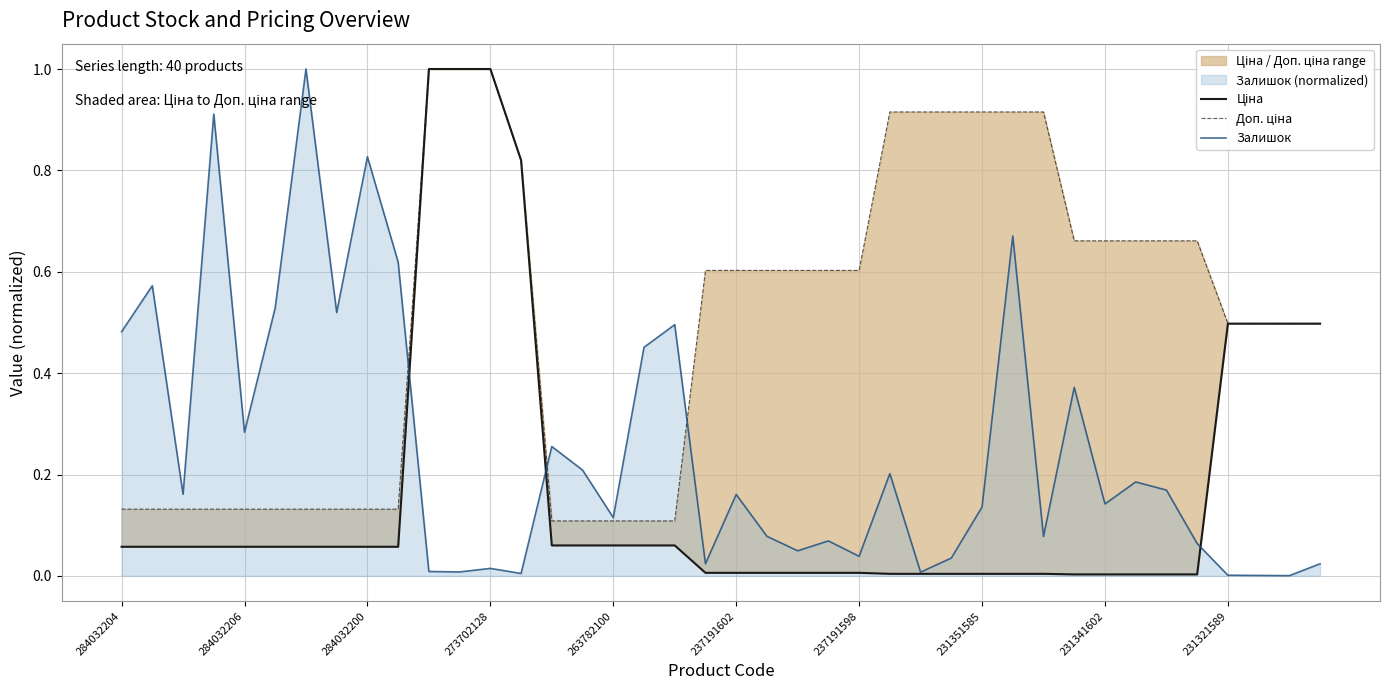

Is the value of Залишок at 39 greater than the value of Доп. ціна at 27?

No